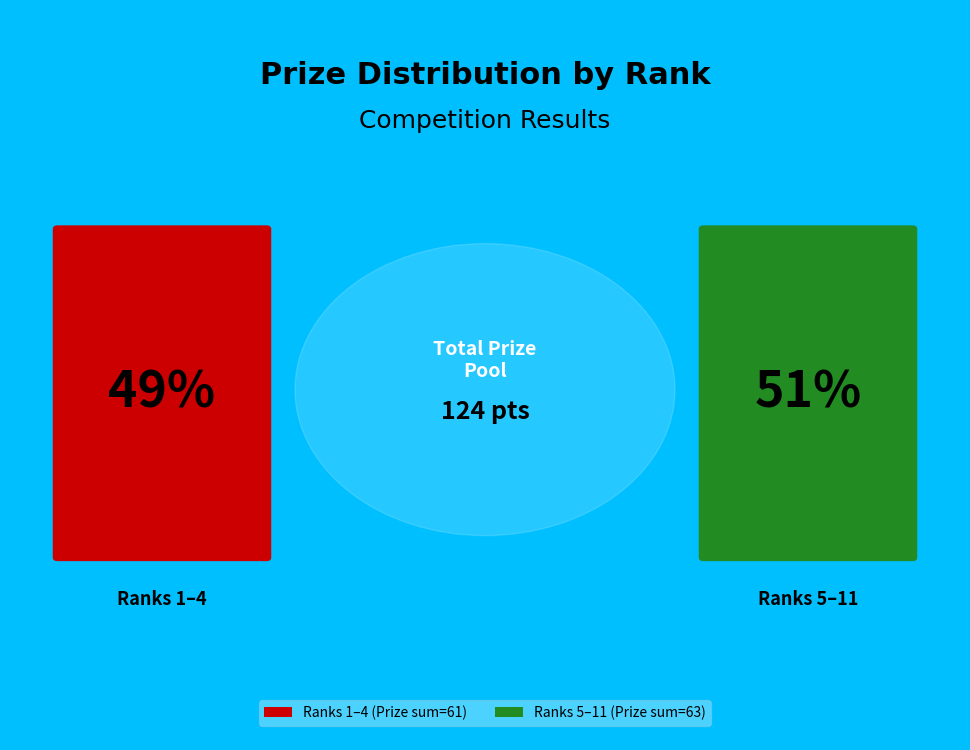

How much of the chart is everything except 11?

95.2%